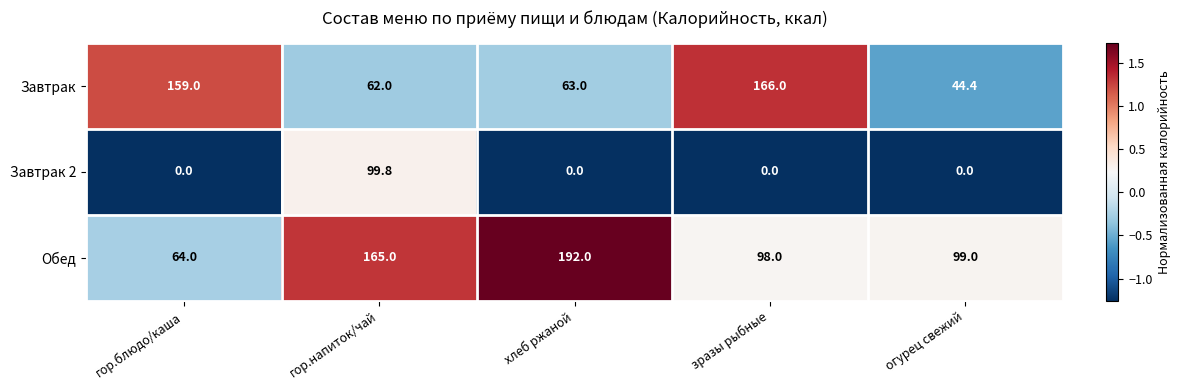

Is it true that Завтрак 2 equals 69.8 at огурец свежий?

False